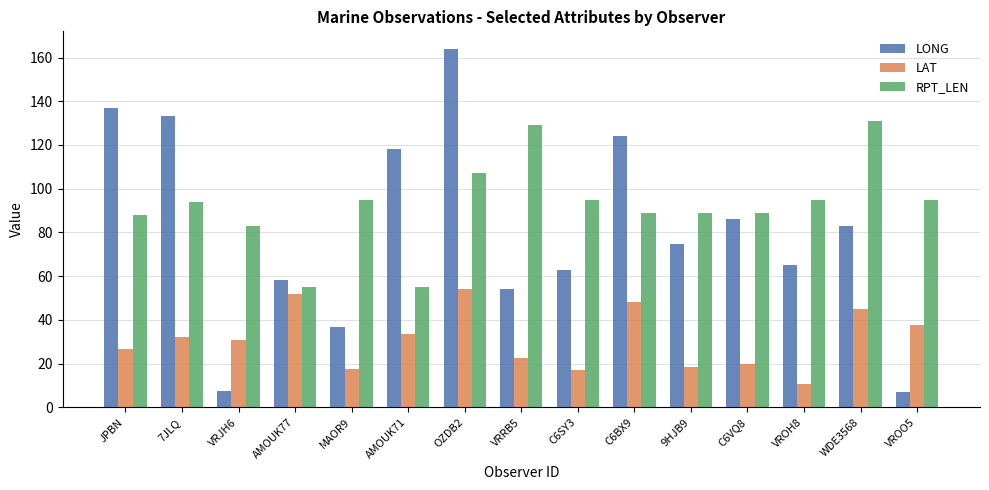

At which category does the chart reach its peak across all series?

OZDB2